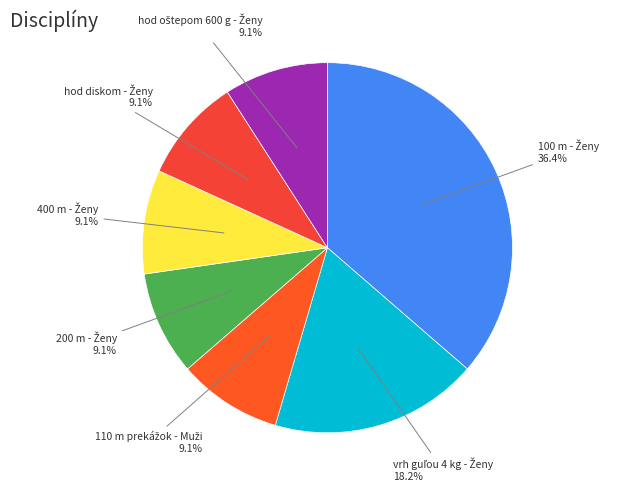

Is there any slice that represents more than half of the pie?

No